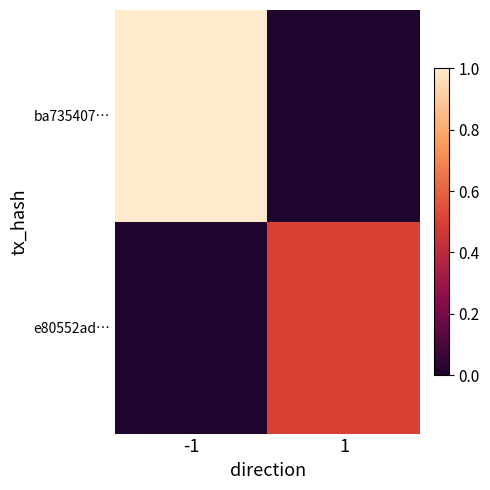

At which category is the sum across all series the highest?

-1